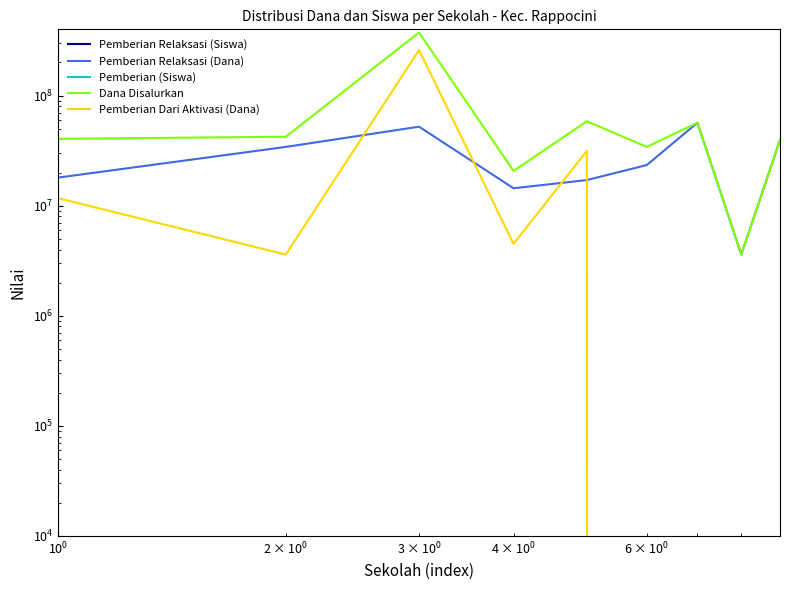

What are all the series names shown in the legend?

Pemberian Relaksasi (Siswa), Pemberian Relaksasi (Dana), Pemberian (Siswa), Dana Disalurkan, Pemberian Dari Aktivasi (Dana)